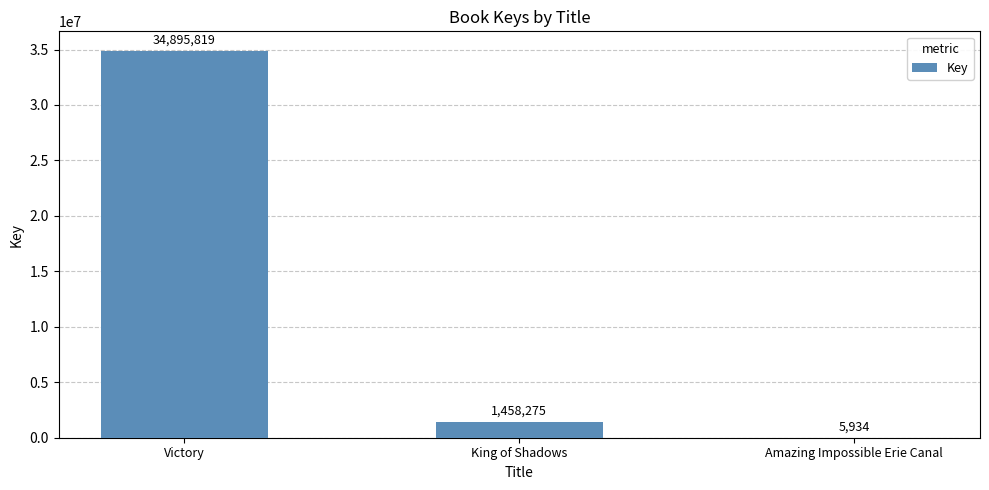

What is the change in value from Victory to Amazing Impossible Erie Canal?

-34889885